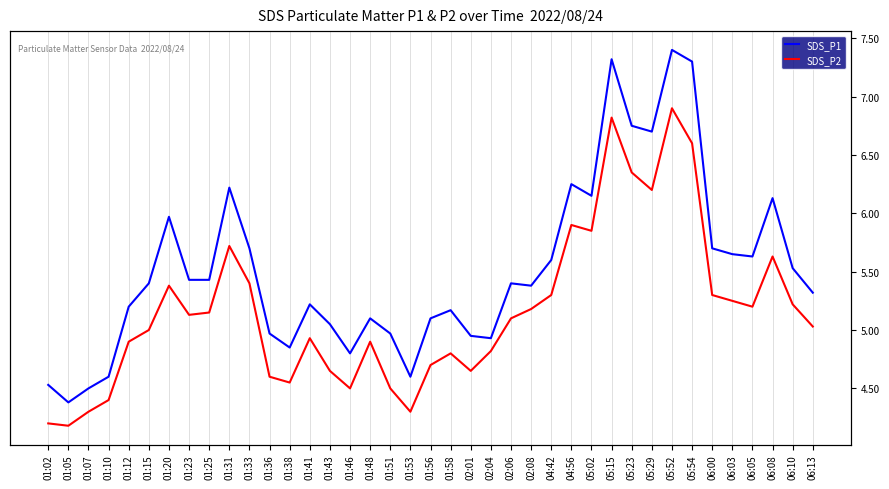

The value of SDS_P1 at 02:04 is 2.7. True or false?

False